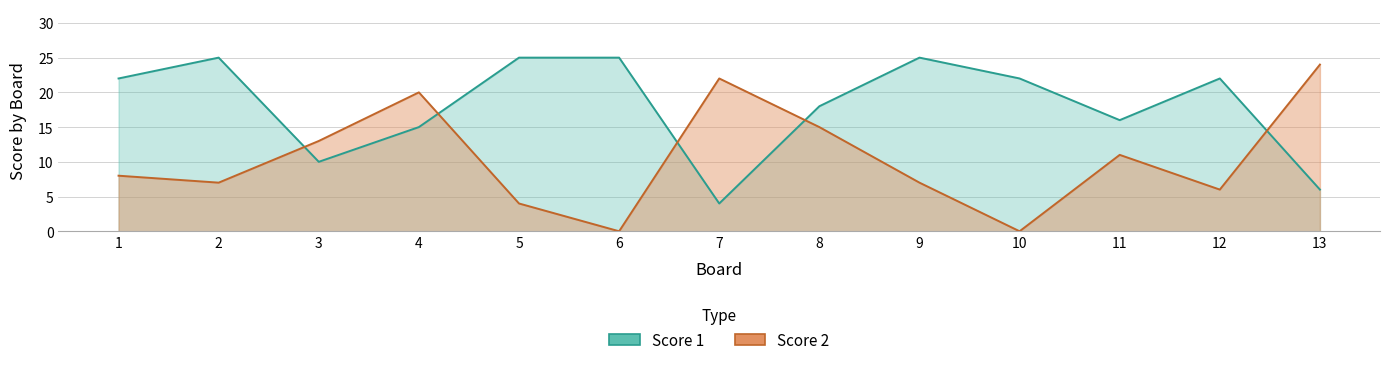

How many categories are shown in the chart?

13